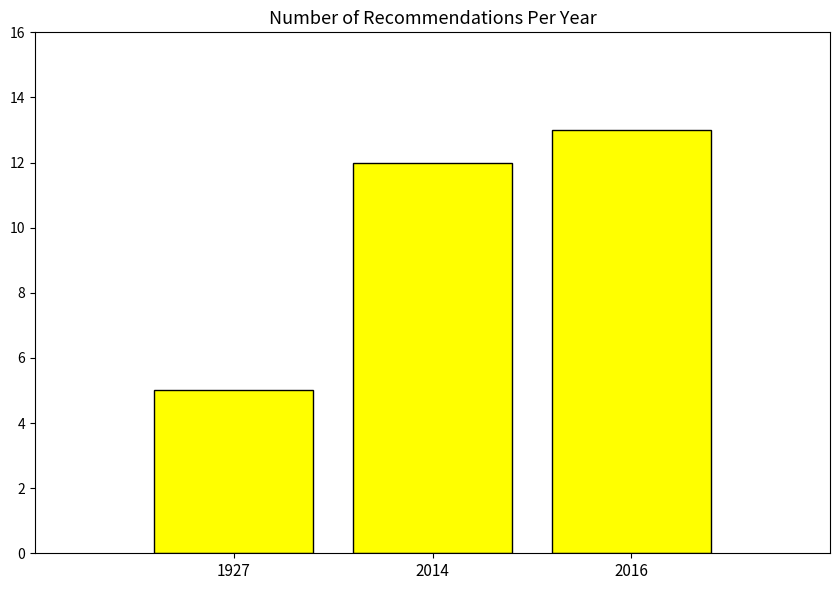

List the labels in order of value, smallest first.

1927, 2014, 2016